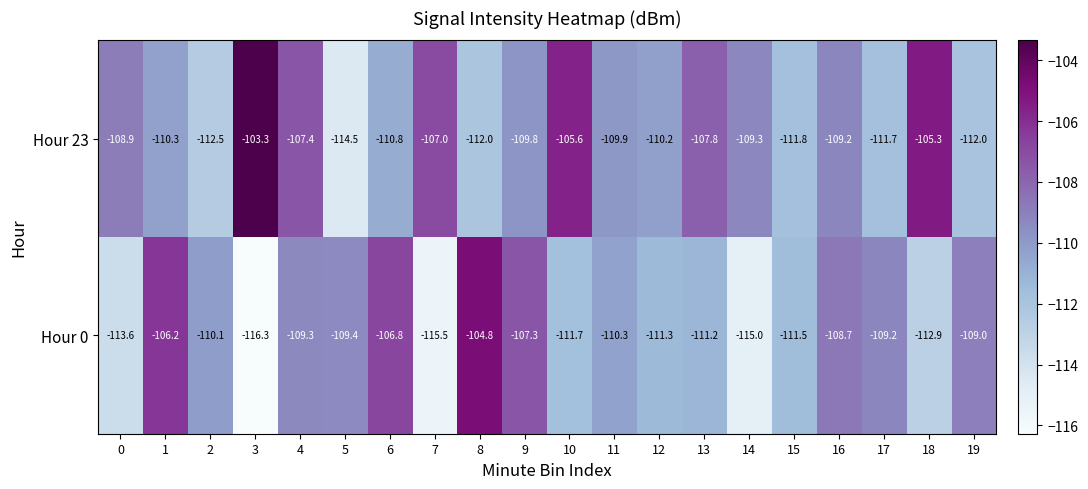

At 14, list the series in order from largest to smallest.

Hour 23, Hour 0